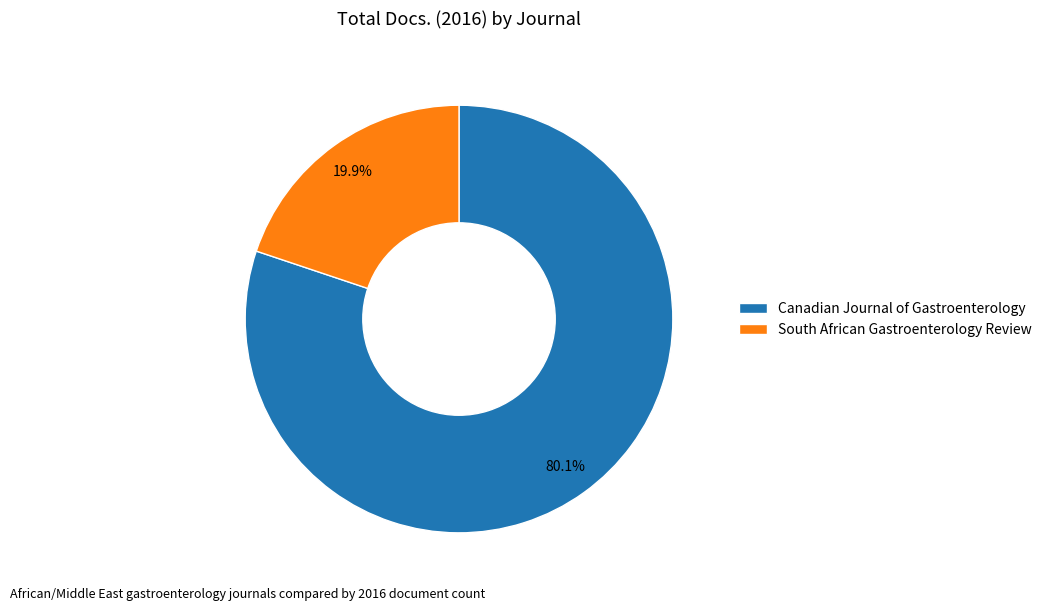

Does Canadian Journal of Gastroenterology account for over 50% of the chart?

Yes